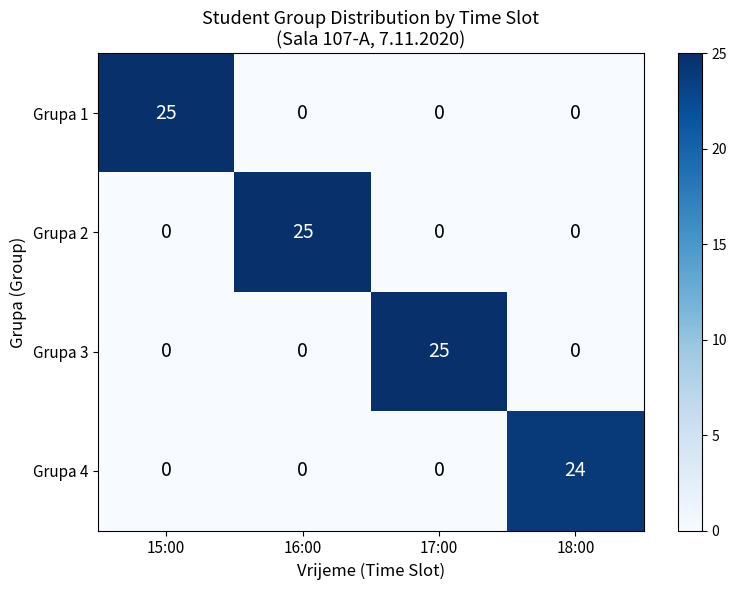

What is the maximum value shown in the chart?

25